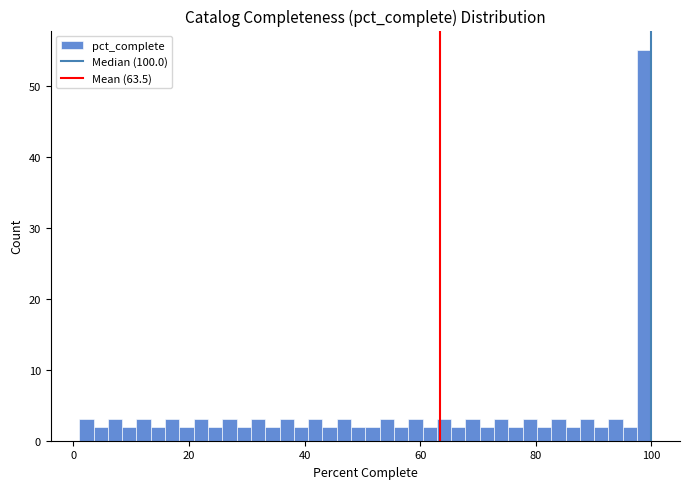

Around what value on the x-axis is the tallest bar? Give the approximate position of its centre, as read against the axis.

98